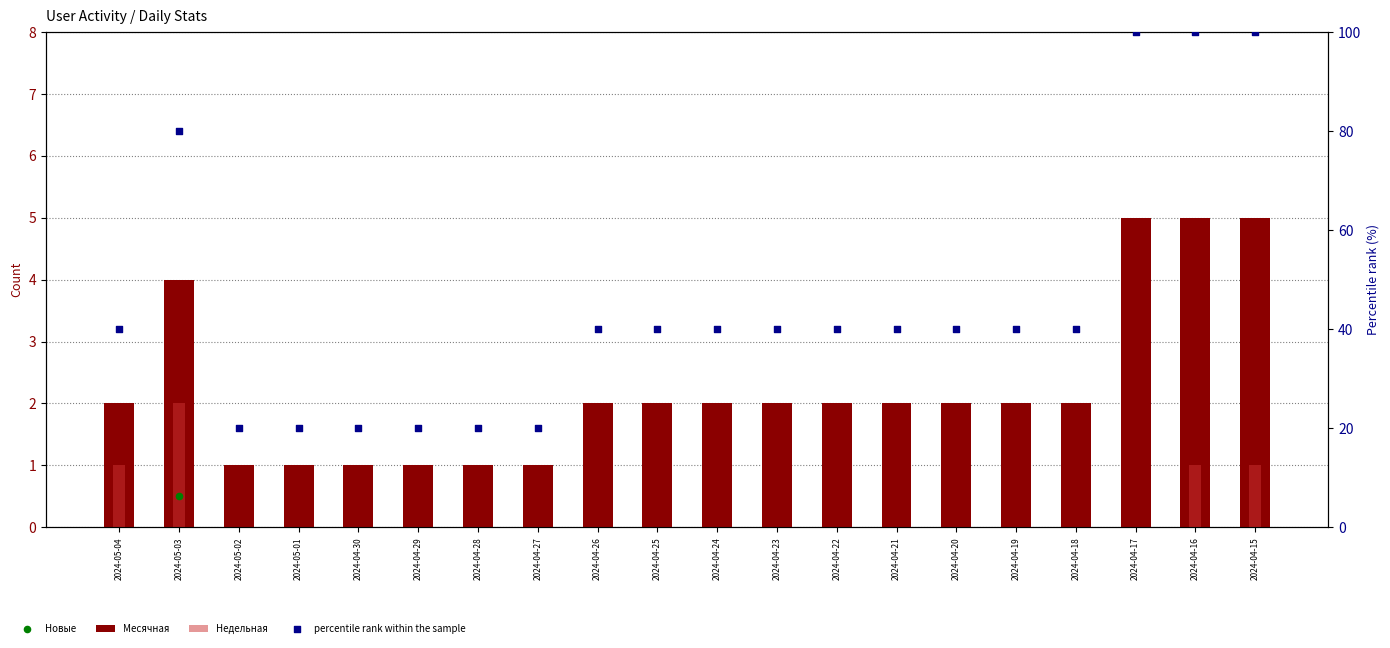

Is the value of Недельная at 2024-04-20 greater than the value of Месячная at 2024-04-28?

No